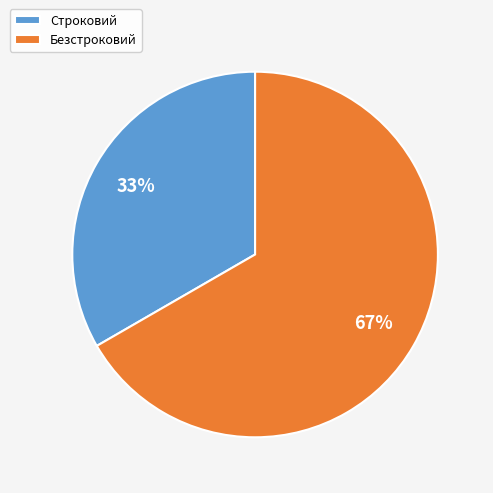

Which has a higher value, Безстроковий or Строковий?

Безстроковий